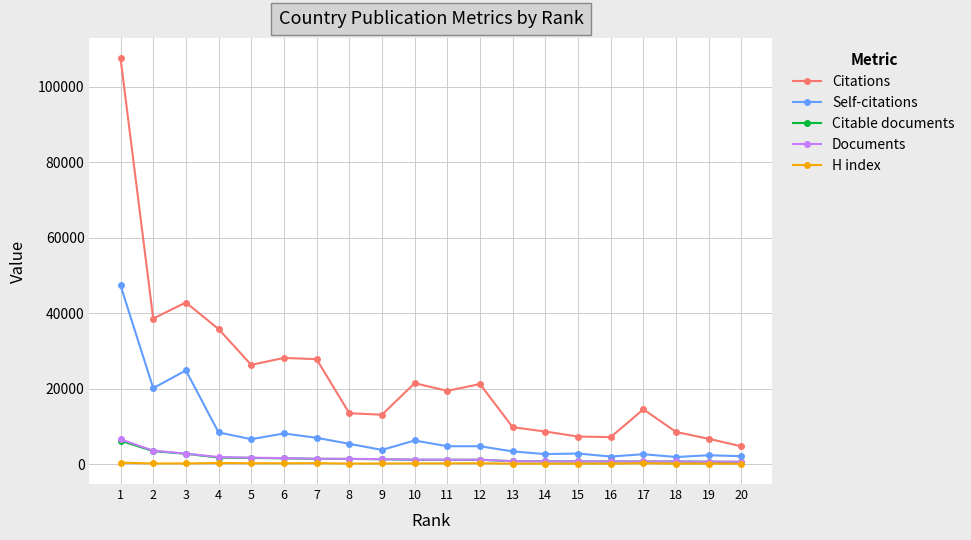

Which series changed the most between 7 and 13?

Citations